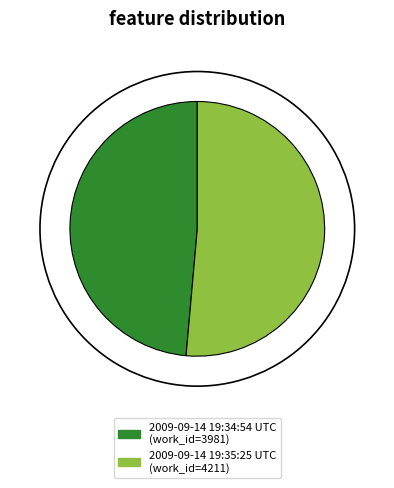

Is the sum of 2009-09-14 19:35:25 UTC and 2009-09-14 19:34:54 UTC greater than half?

Yes